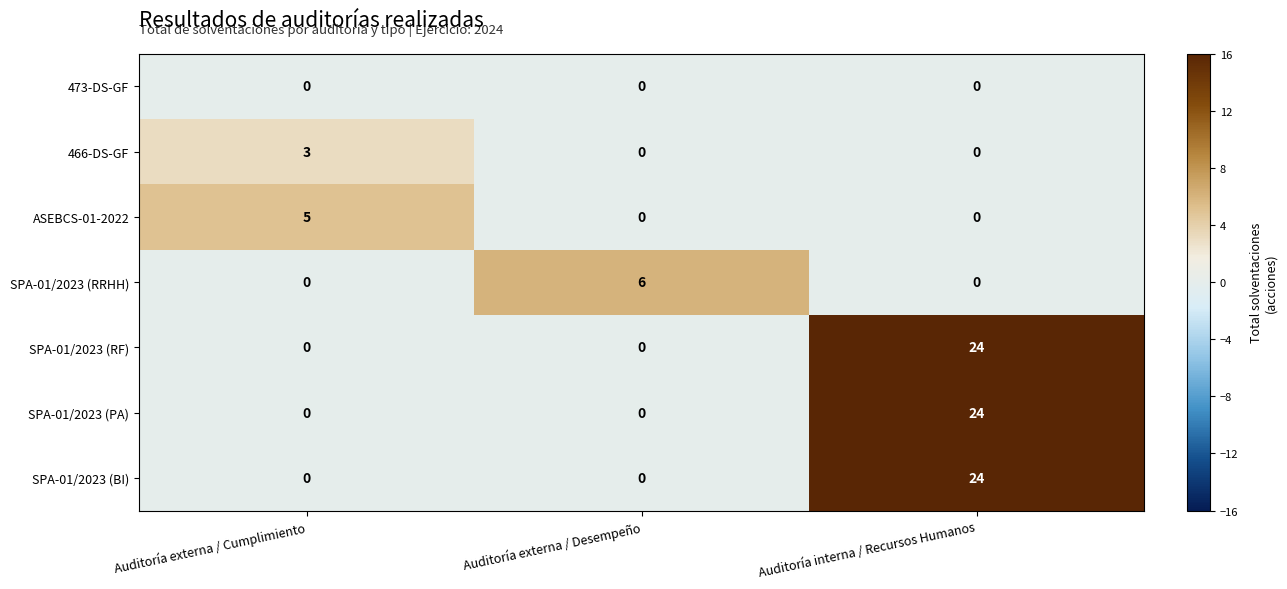

Is it true that SPA-01/2023 (RF) equals 24 at Auditoría interna / Recursos Humanos?

True